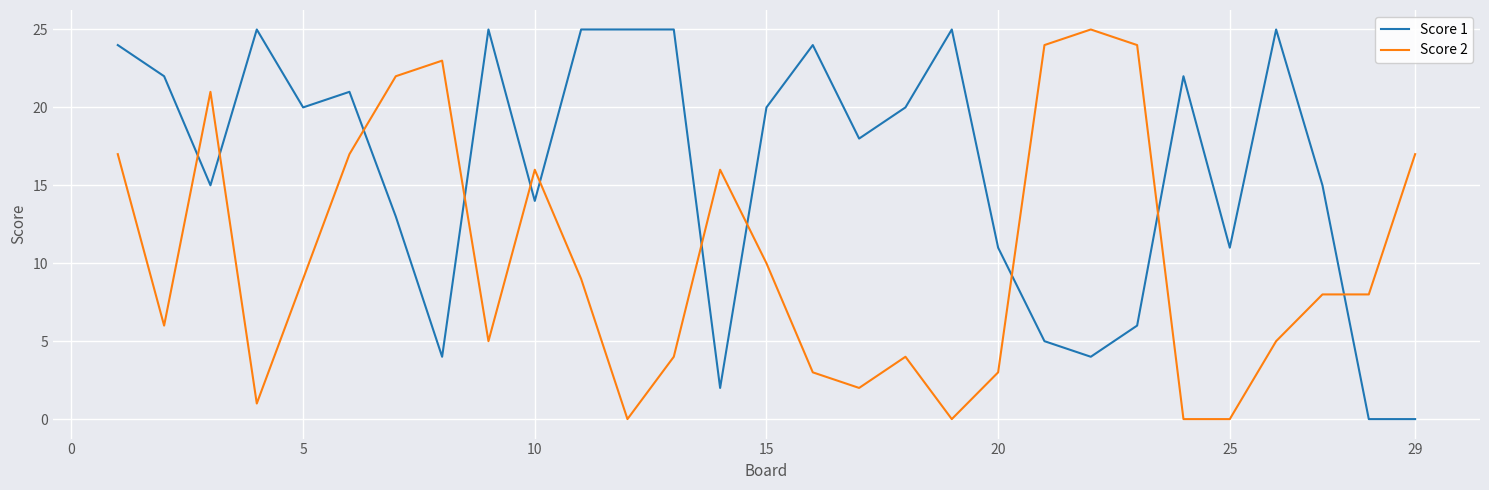

Reading left to right, what are all the values shown in this chart?

Score 1: 24	22	15	25	20	21	13	4	25	14	25	25	25	2	20	24	18	20	25	11	5	4	6	22	11	25	15	0	0
Score 2: 17	6	21	1	9	17	22	23	5	16	9	0	4	16	10	3	2	4	0	3	24	25	24	0	0	5	8	8	17